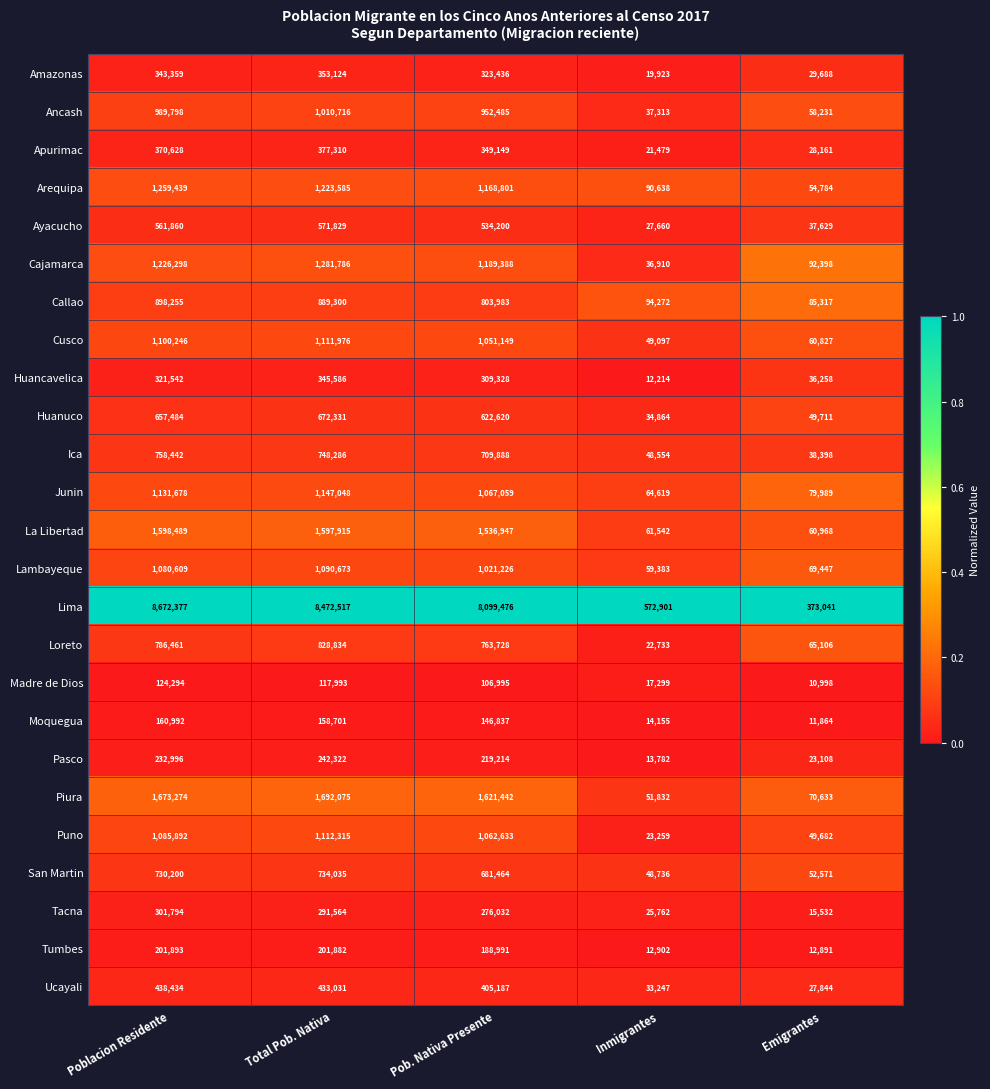

Which series has the largest total across all categories?

Lima